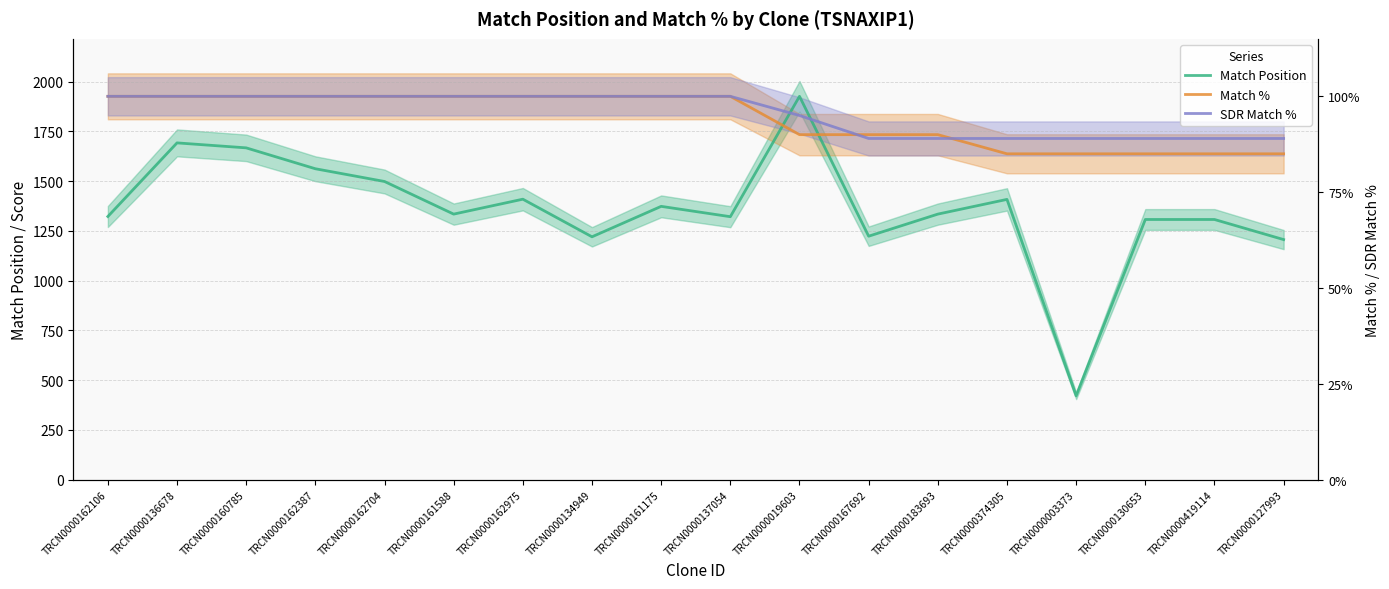

What is the value of the Match Position point at the 8th from the left?

1220.0